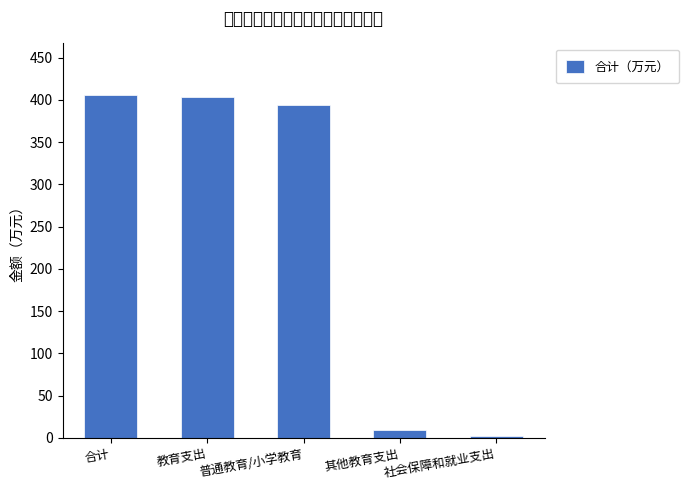

What is the value of the 4th bar from the left?

9.0